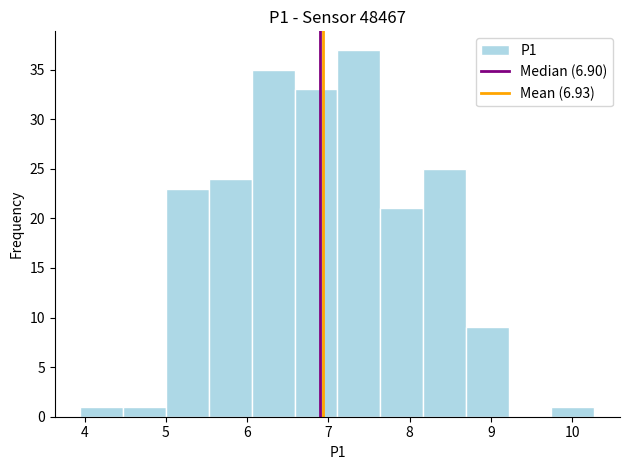

Which range on the x-axis has the tallest bar?

7.1 to 7.6